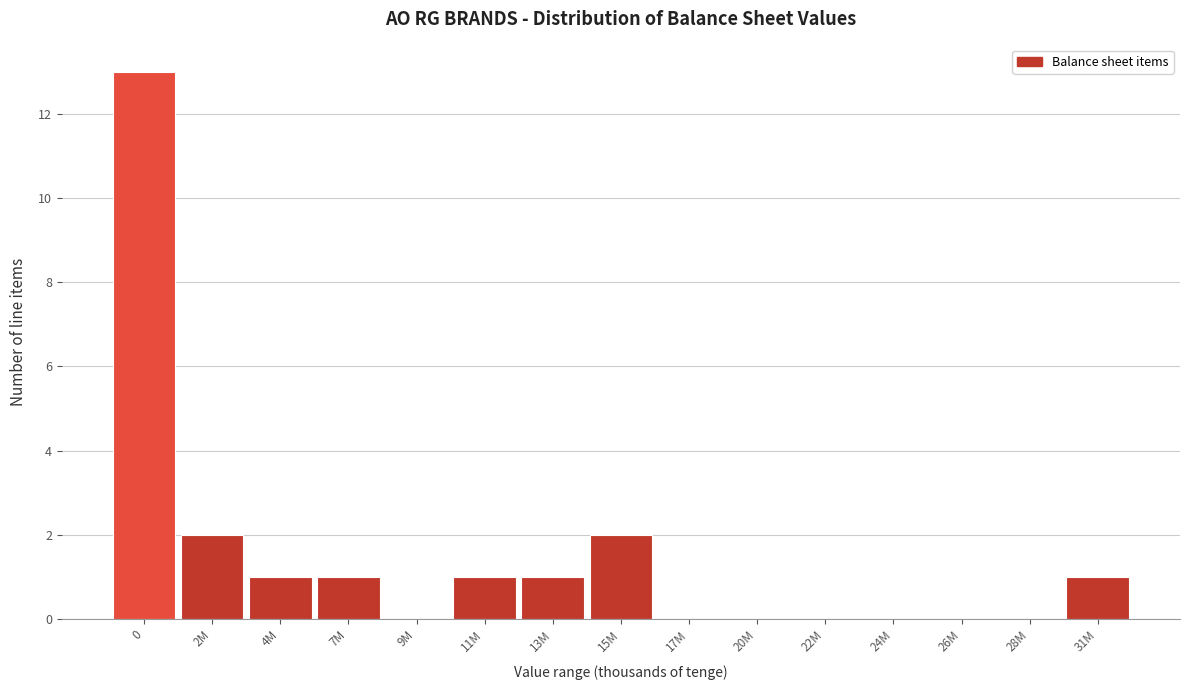

Reading left to right, transcribe all the data shown in this chart.

0=13	2M=2	4M=1	7M=1	9M=0	11M=1	13M=1	15M=2	17M=0	20M=0	22M=0	24M=0	26M=0	28M=0	31M=1